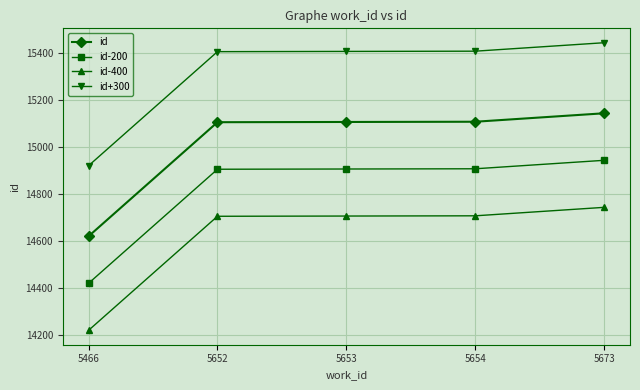

Which series has the largest total across all categories?

id+300